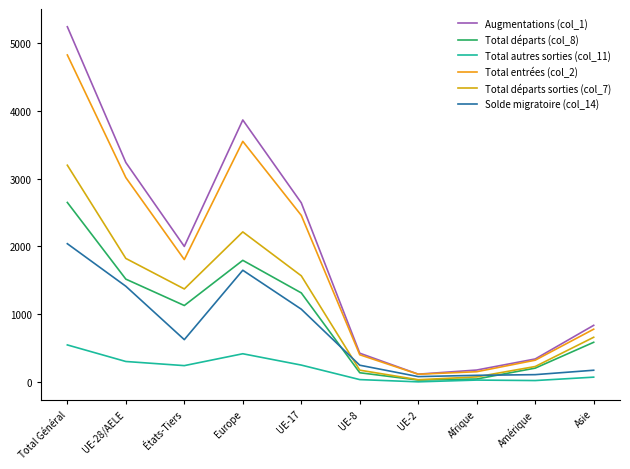

What is the spread (max minus min) of values at Asie?

764